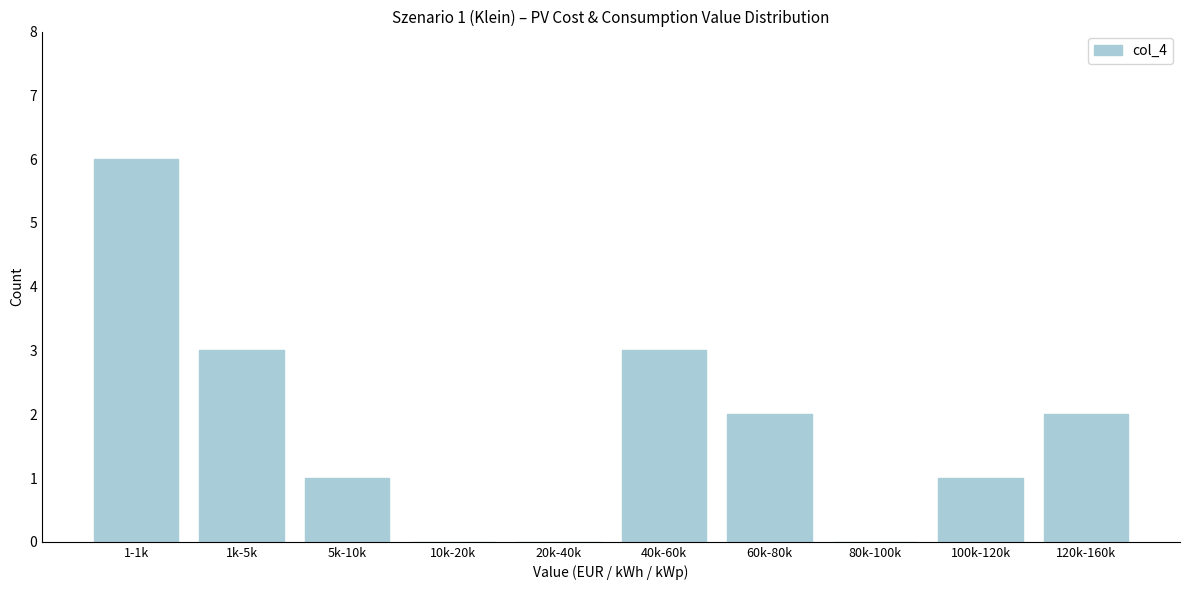

Reading left to right, extract all data points from this chart.

1-1k=6	1k-5k=3	5k-10k=1	10k-20k=0	20k-40k=0	40k-60k=3	60k-80k=2	80k-100k=0	100k-120k=1	120k-160k=2